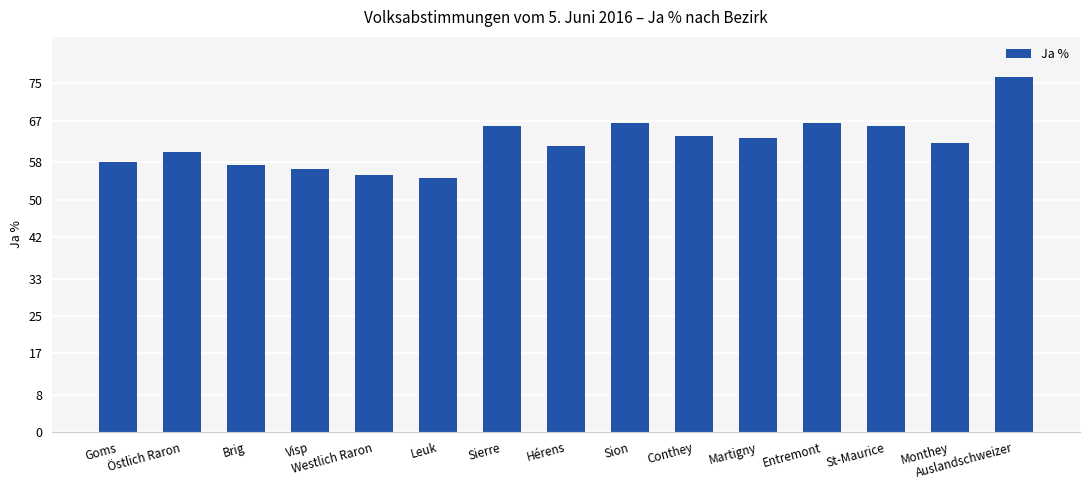

At which category does the chart reach its peak across all series?

Auslandschweizer